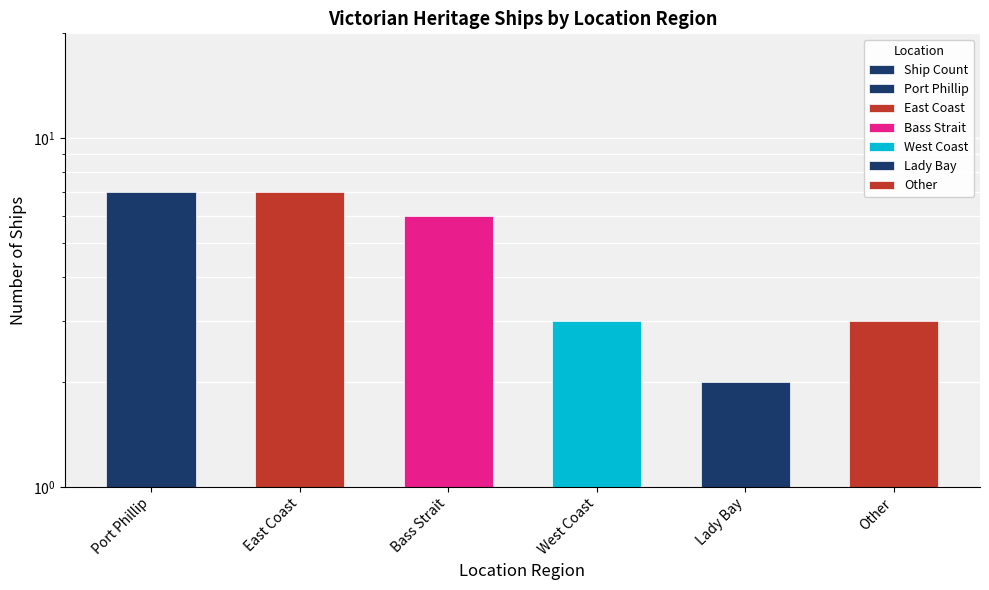

Reading left to right, transcribe all the data shown in this chart.

7	7	6	3	2	3